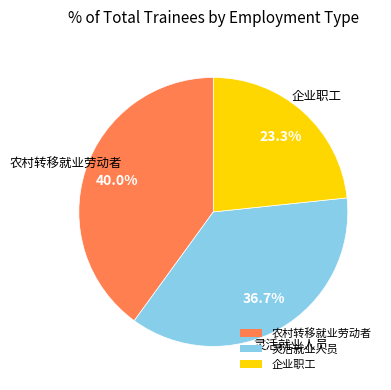

To the nearest percent, what is the difference between the 农村转移就业劳动者 and 灵活就业人员 slice percentages?

3%